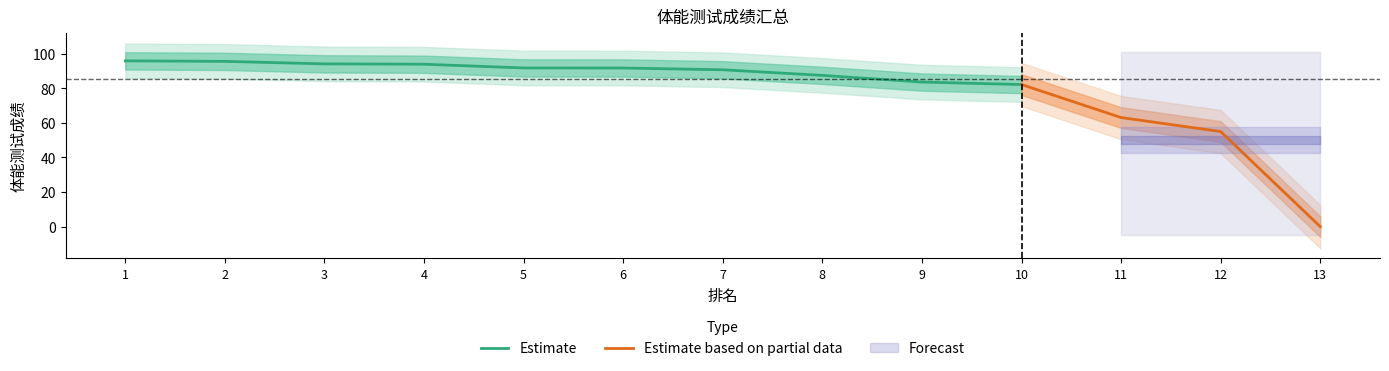

What is the greatest value displayed?

95.9